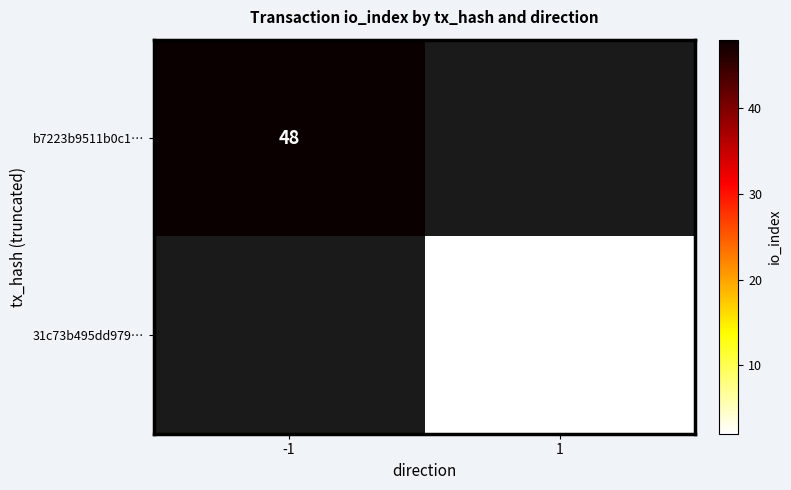

Between -1 and 1, which is larger?

-1